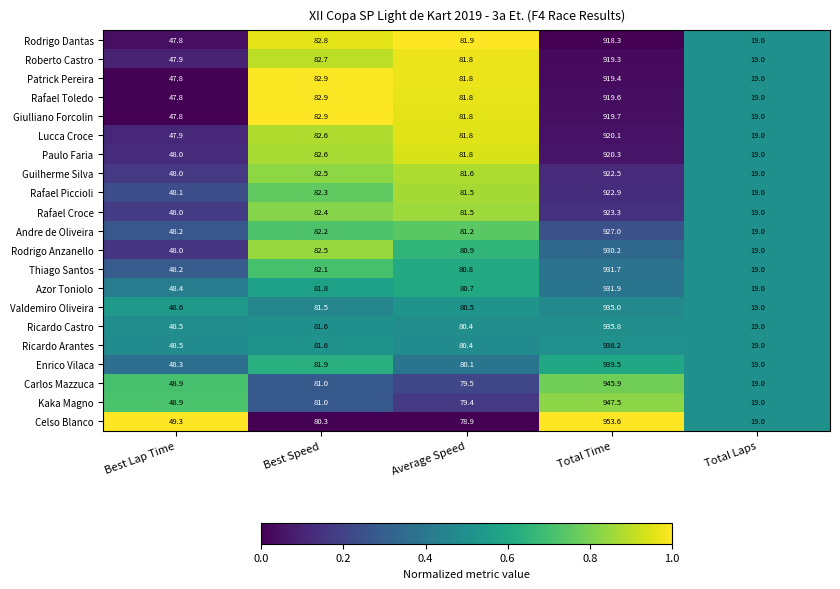

At which label is Rafael Croce closest to 471?

Best Speed